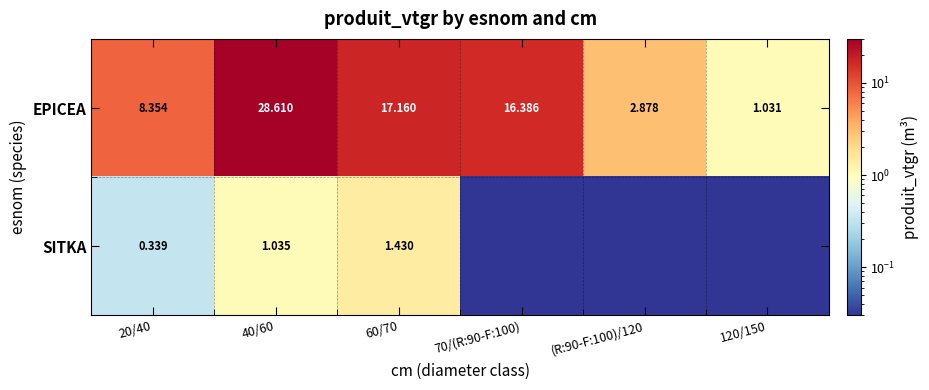

Between 20/40 and 40/60, which series saw the biggest shift?

EPICEA